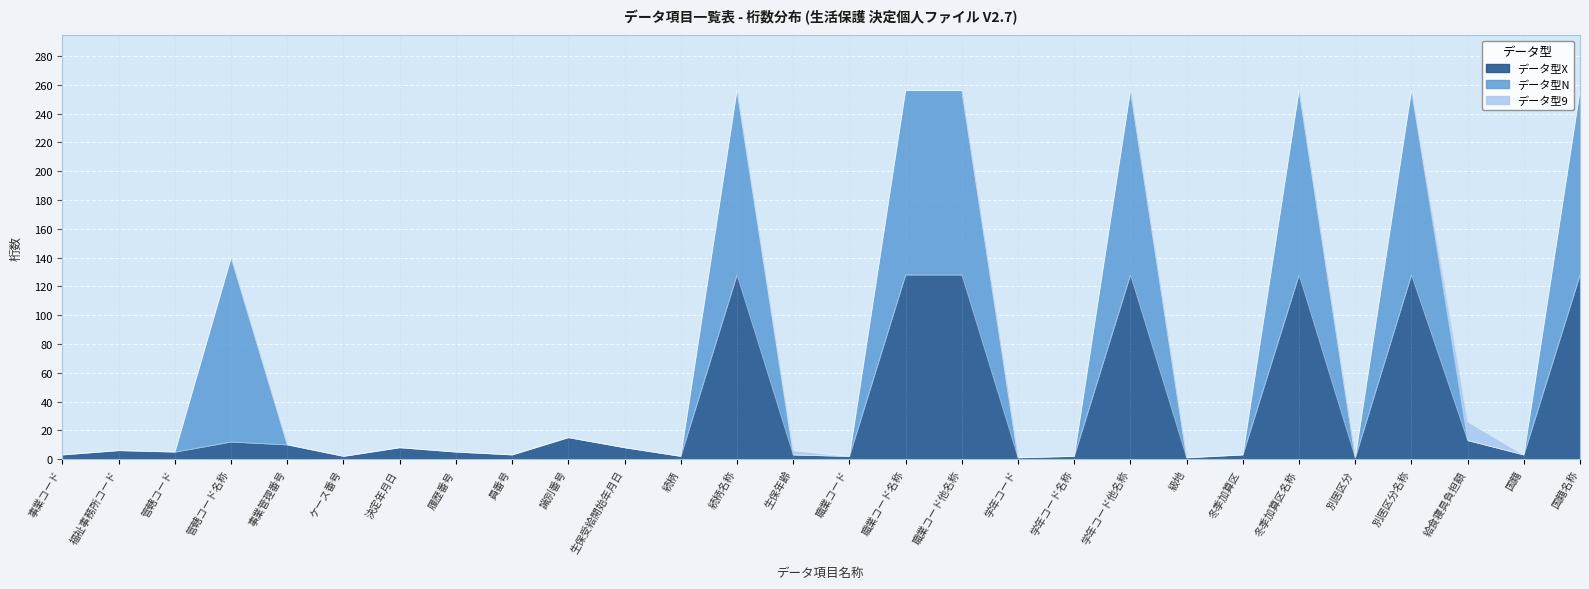

In データ型N, how many points are lower than both neighbors (excluding endpoints)?

9